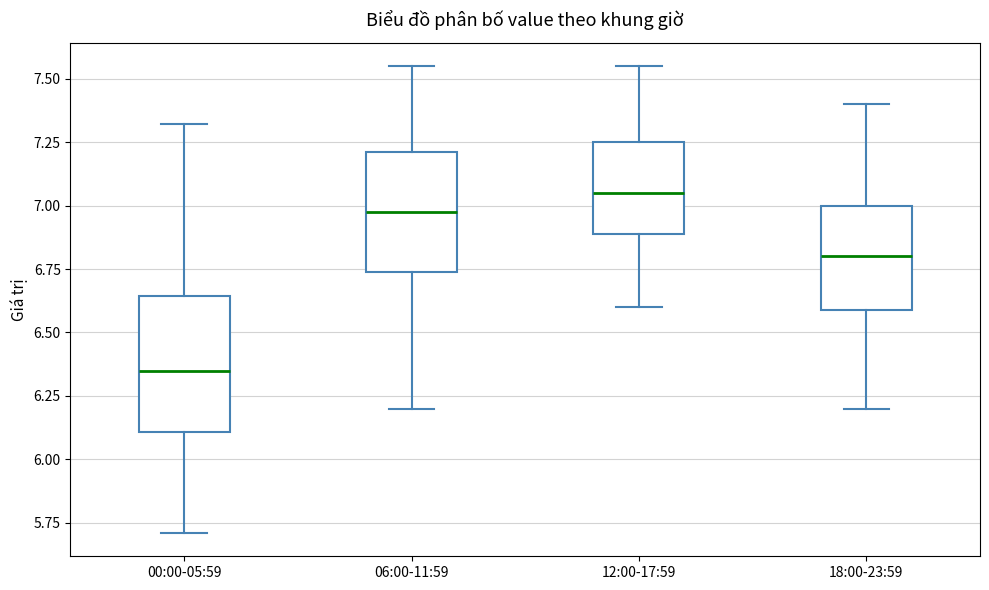

Reading left to right, transcribe this box plot: for each box, give where its median line is, the range the box spans, and where its two whiskers end, as read against the y-axis. The values are not printed on the chart, so give them approximately, as read against the axis.

00:00-05:59: median 6.35, box 6.10 to 6.65, whiskers 5.70 to 7.30
06:00-11:59: median 7.00, box 6.75 to 7.20, whiskers 6.20 to 7.55
12:00-17:59: median 7.05, box 6.90 to 7.25, whiskers 6.60 to 7.55
18:00-23:59: median 6.80, box 6.60 to 7.00, whiskers 6.20 to 7.40